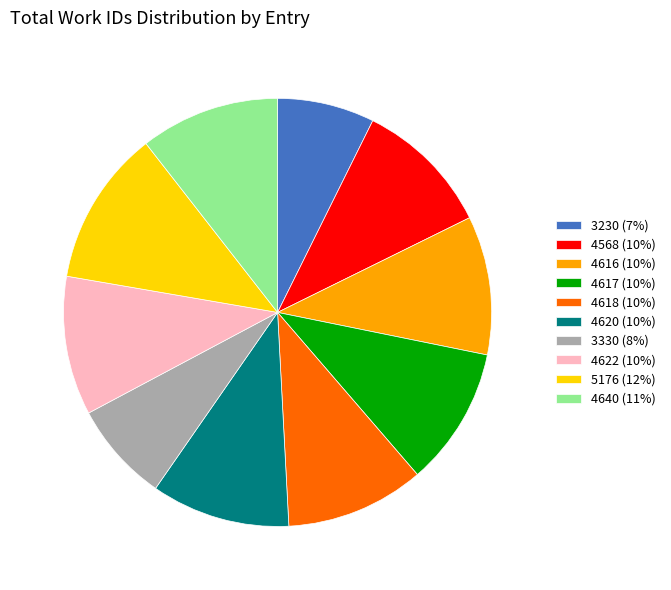

Is there any slice that represents more than half of the pie?

No